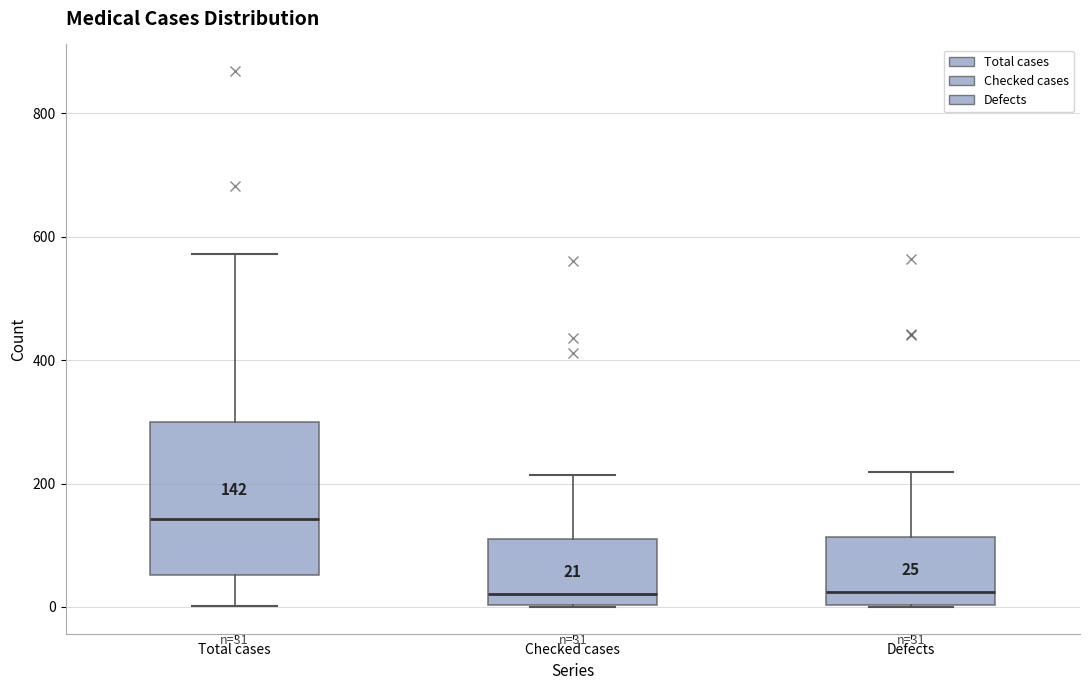

Which box is the tallest, from its lower edge to its upper edge?

Total cases